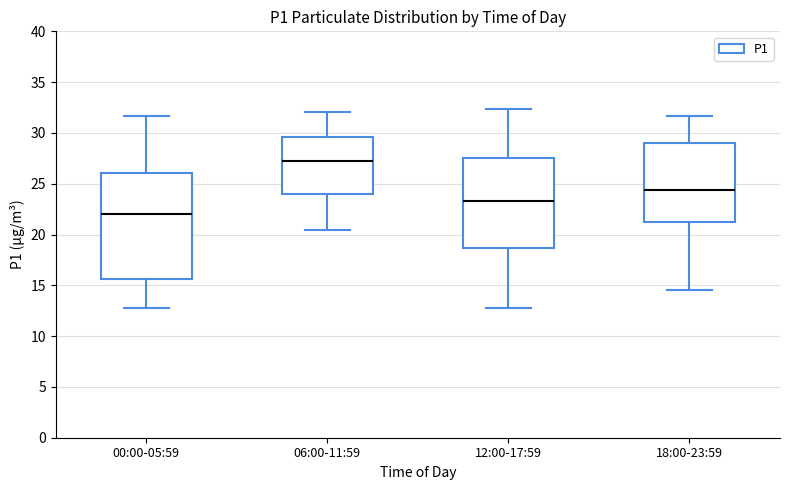

Comparing the boxes themselves (not the whiskers), which one is the tallest?

00:00-05:59